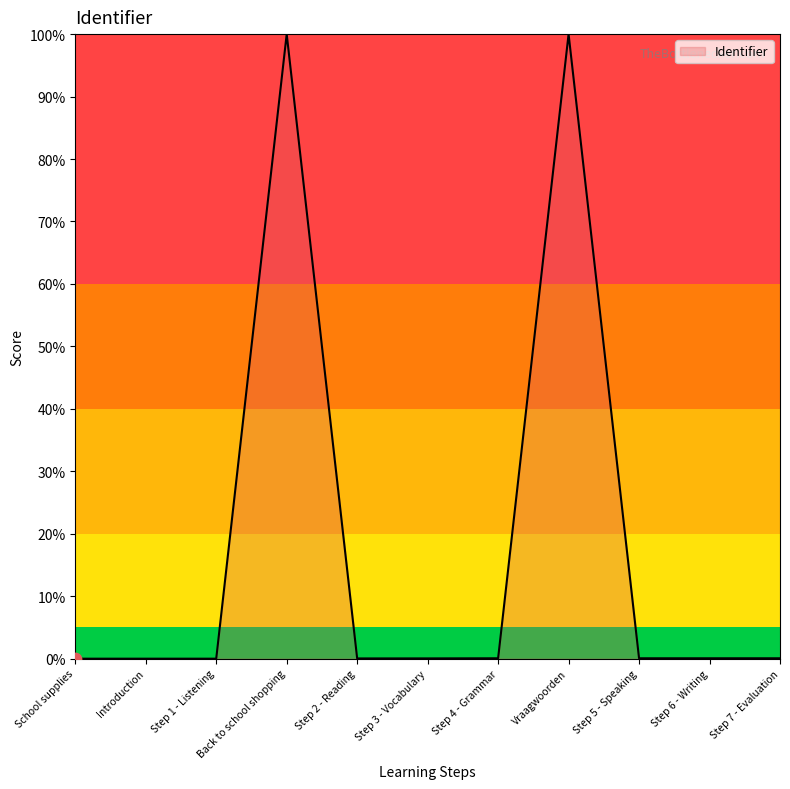

What is the difference between the maximum and minimum values?

100.0